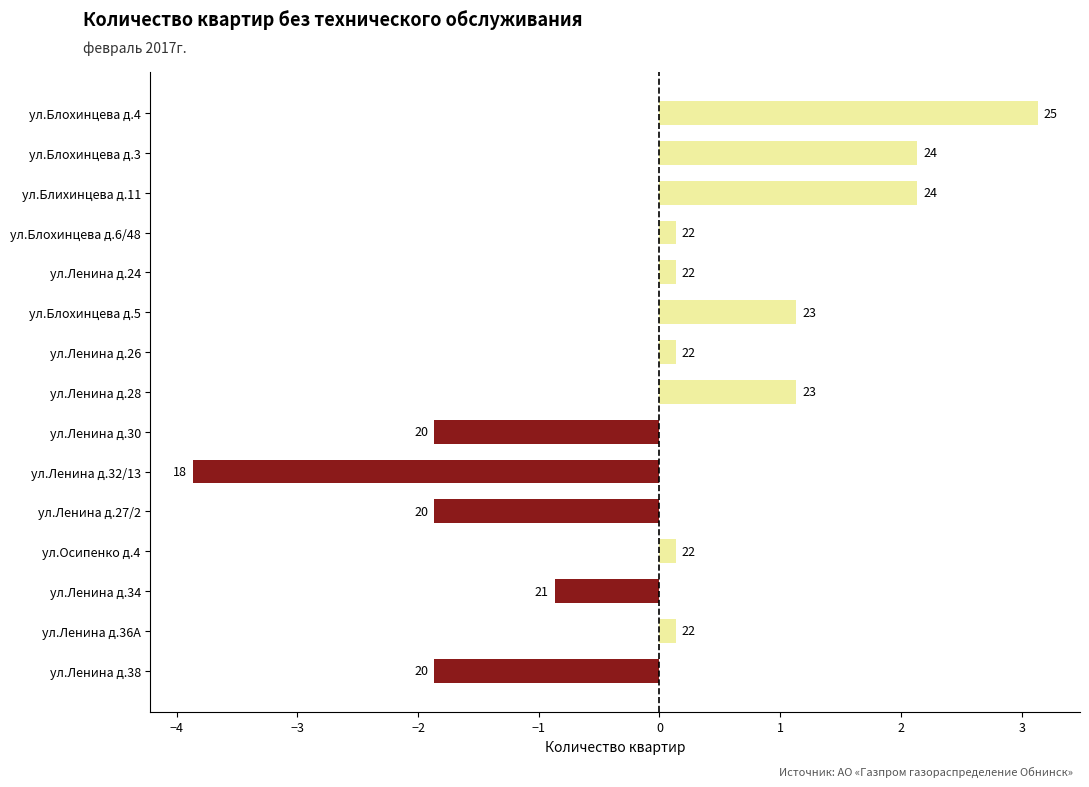

What is the maximum value shown in the chart?

3.1